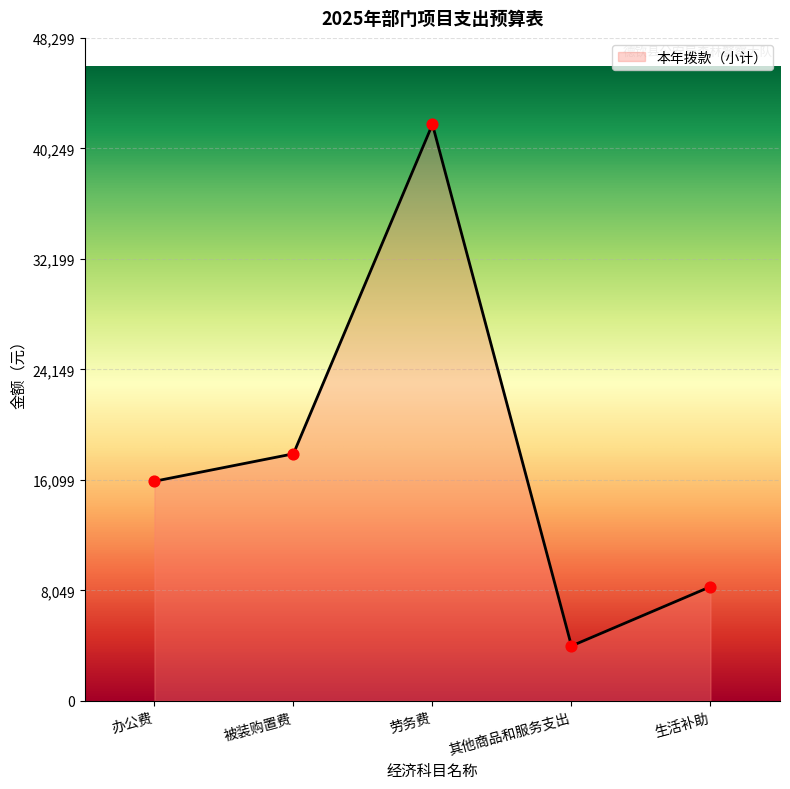

Which has a higher value, 被装购置费 or 生活补助?

被装购置费